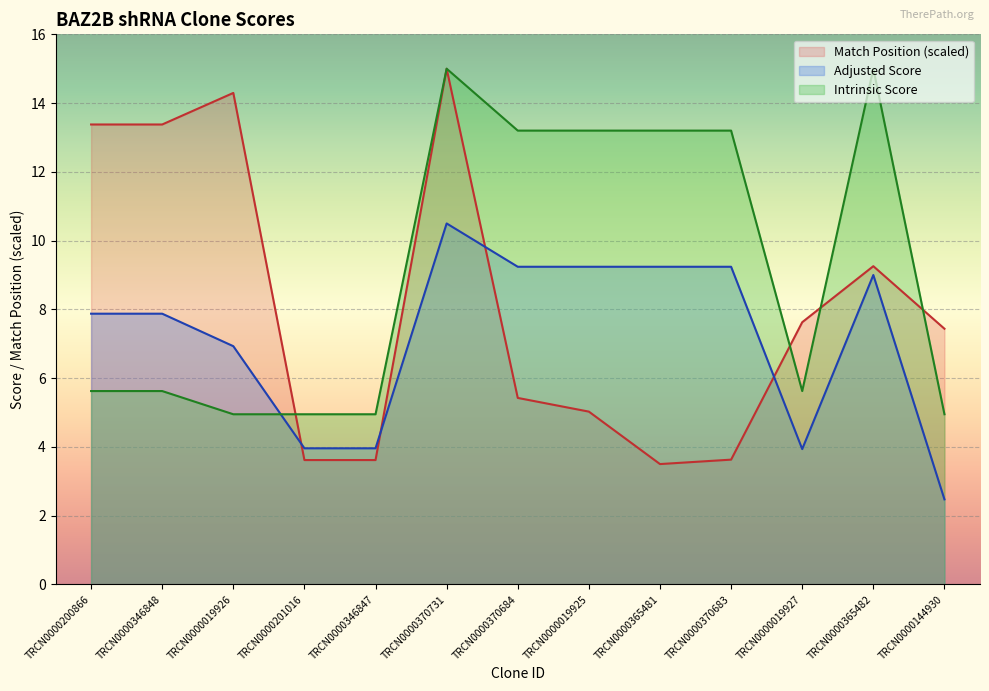

Which series ends up on top after the final intersection of Intrinsic Score and Adjusted Score?

Intrinsic Score